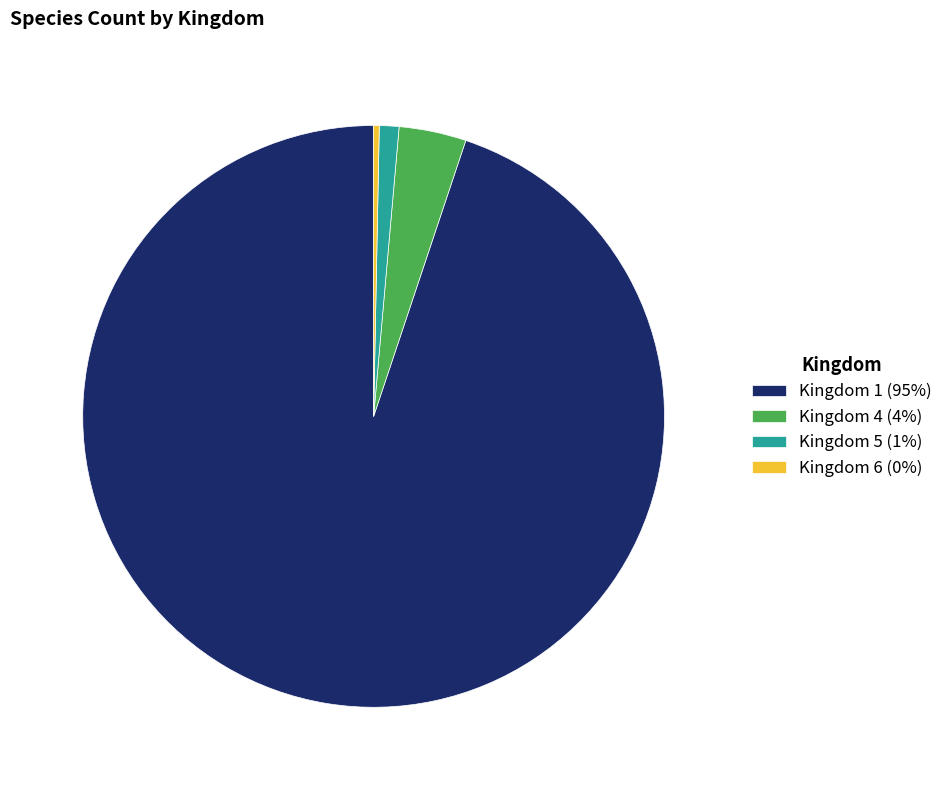

Between Kingdom 1 (95%) and Kingdom 6 (0%), which is larger?

Kingdom 1 (95%)